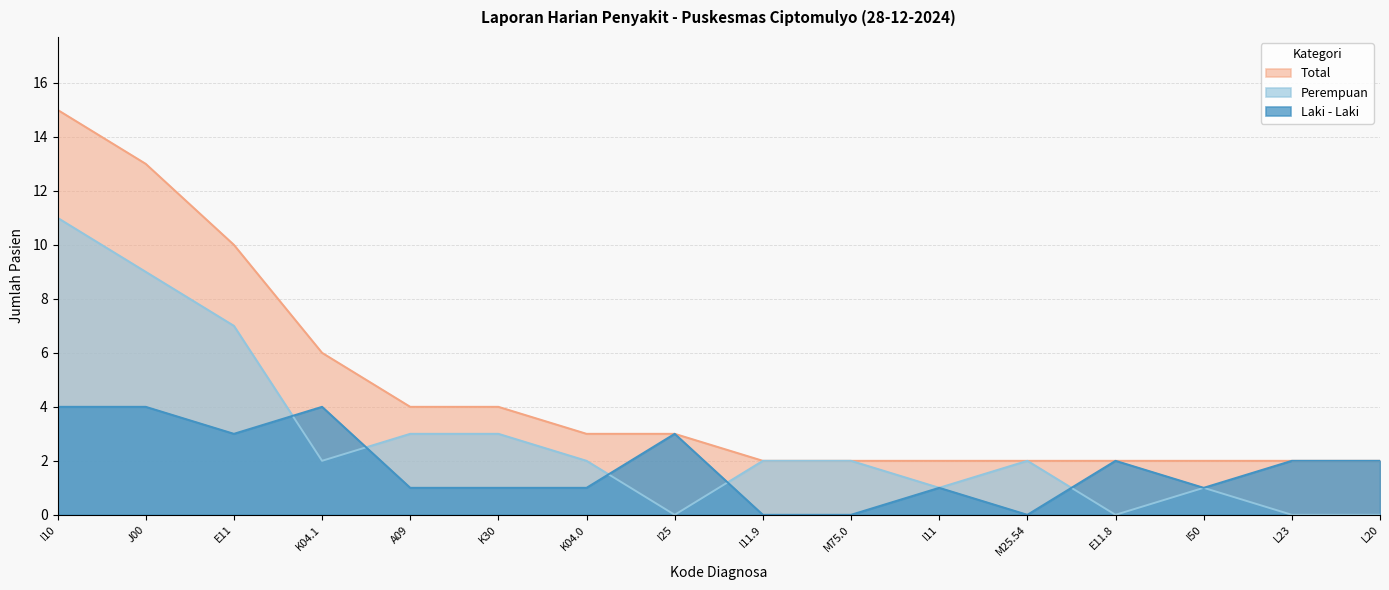

List the series in order of their overall mean, lowest first.

Laki - Laki, Perempuan, Total